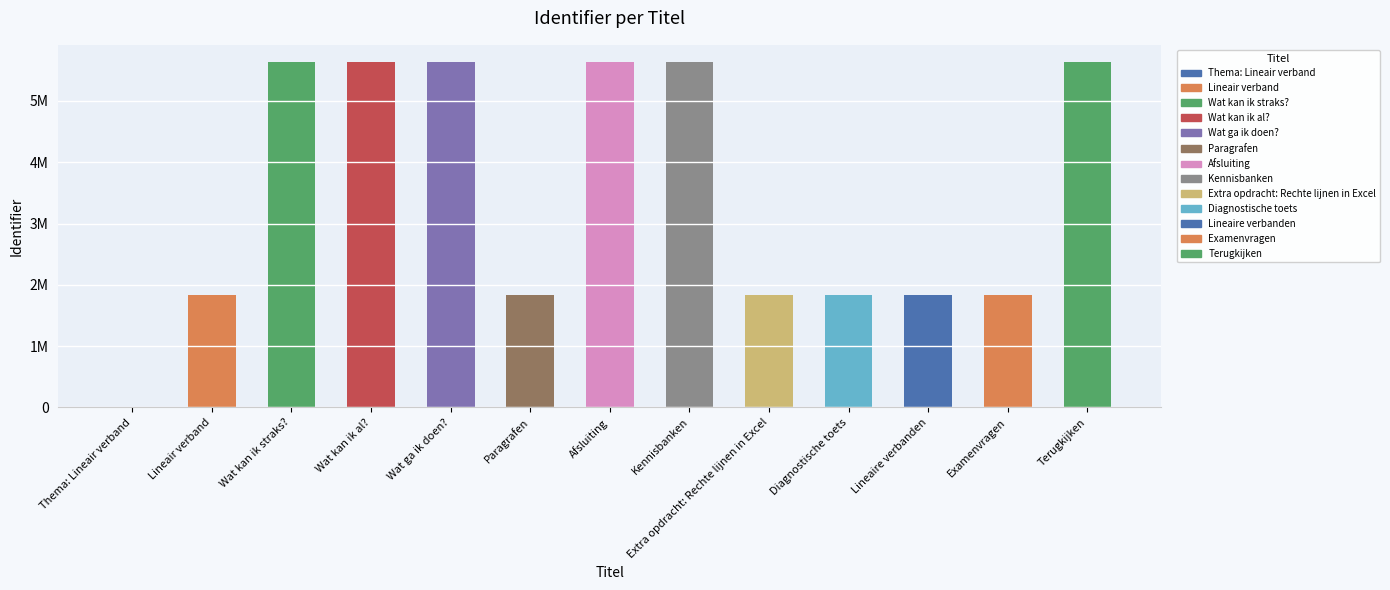

Rank the categories by value from lowest to highest.

Thema: Lineair verband, Lineair verband, Paragrafen, Diagnostische toets, Lineaire verbanden, Examenvragen, Extra opdracht: Rechte lijnen in Excel, Wat kan ik straks?, Wat kan ik al?, Wat ga ik doen?, Afsluiting, Kennisbanken, Terugkijken